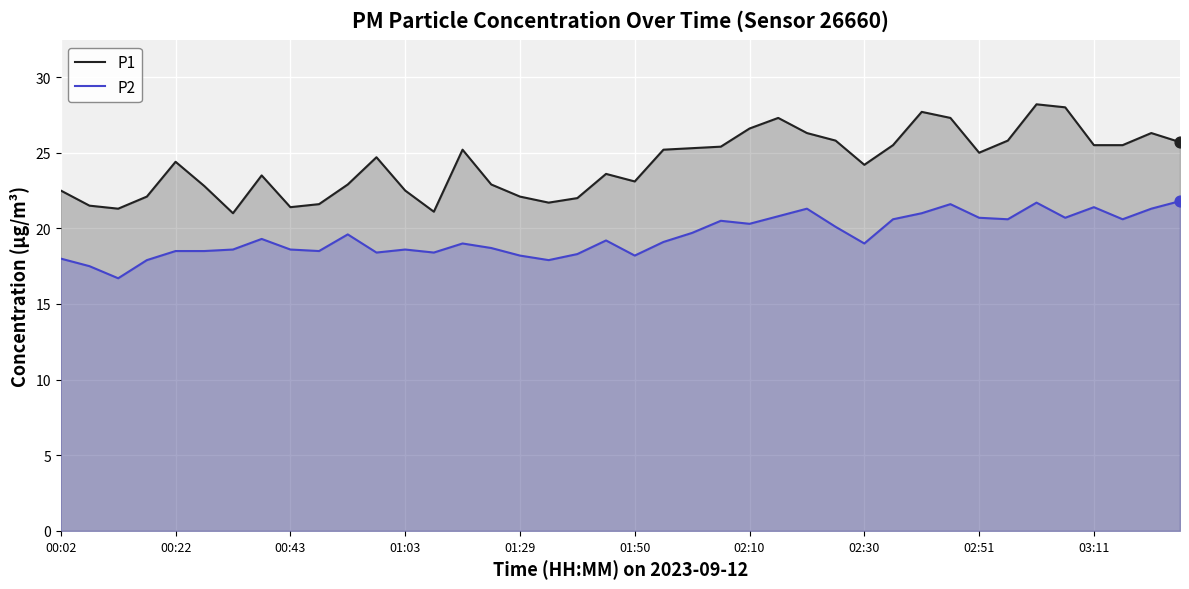

Which series has the largest total across all categories?

P1